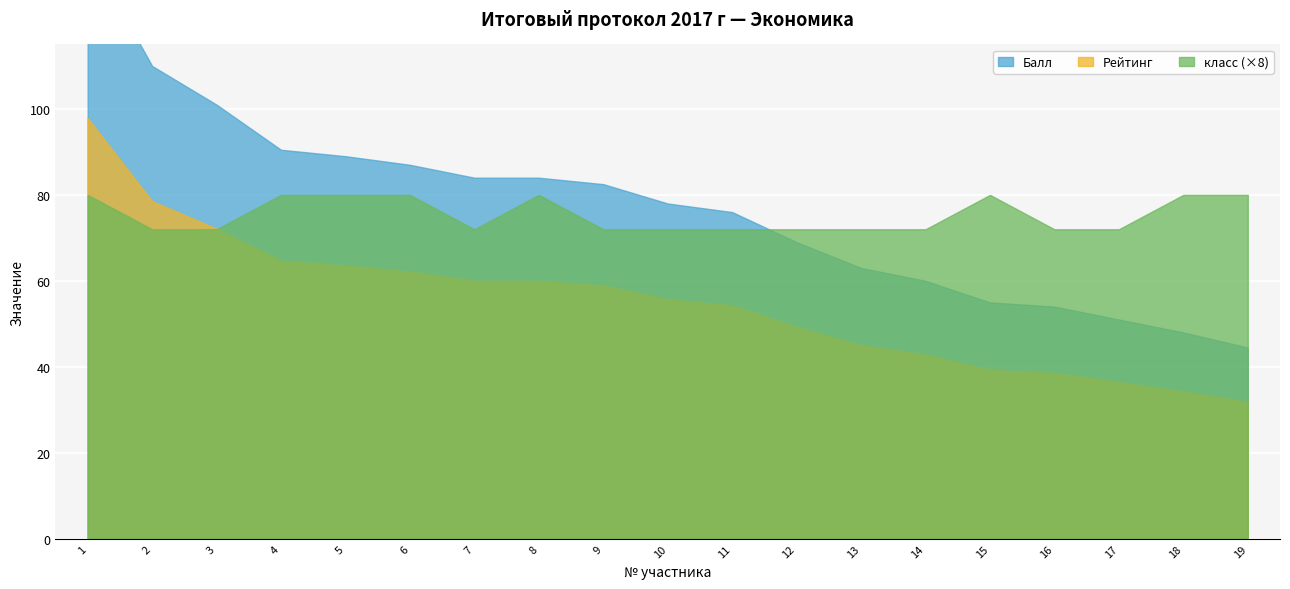

Reading left to right, extract all data points from this chart.

Балл: 1=137.0	2=110.0	3=101.0	4=90.5	5=89.0	6=87.0	7=84.0	8=84.0	9=82.5	10=78.0	11=76.0	12=69.0	13=63.0	14=60.0	15=55.0	16=54.0	17=51.0	18=48.0	19=44.5
Рейтинг: 1=97.9	2=78.6	3=72.1	4=64.6	5=63.6	6=62.1	7=60.0	8=60.0	9=58.9	10=55.7	11=54.3	12=49.3	13=45.0	14=42.9	15=39.3	16=38.6	17=36.4	18=34.3	19=31.8
класс: 1=10.0	2=9.0	3=9.0	4=10.0	5=10.0	6=10.0	7=9.0	8=10.0	9=9.0	10=9.0	11=9.0	12=9.0	13=9.0	14=9.0	15=10.0	16=9.0	17=9.0	18=10.0	19=10.0